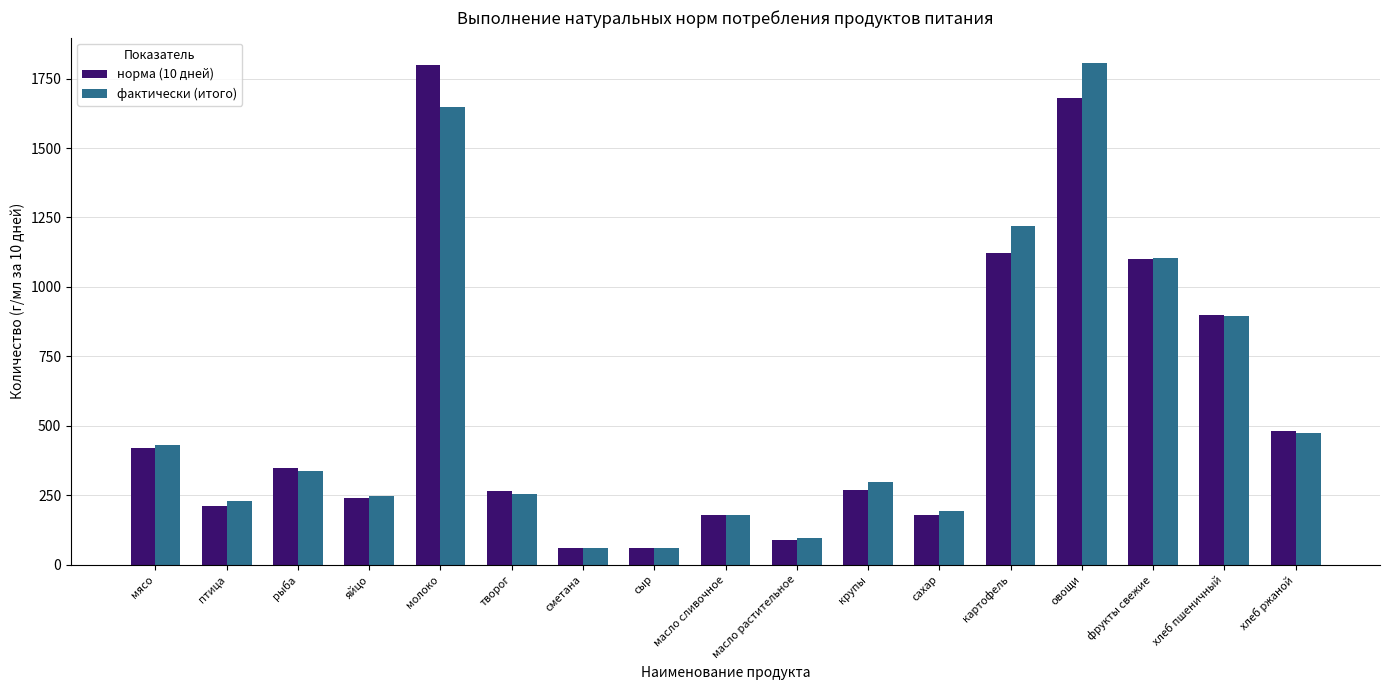

What is the minimum value shown in the chart?

59.0